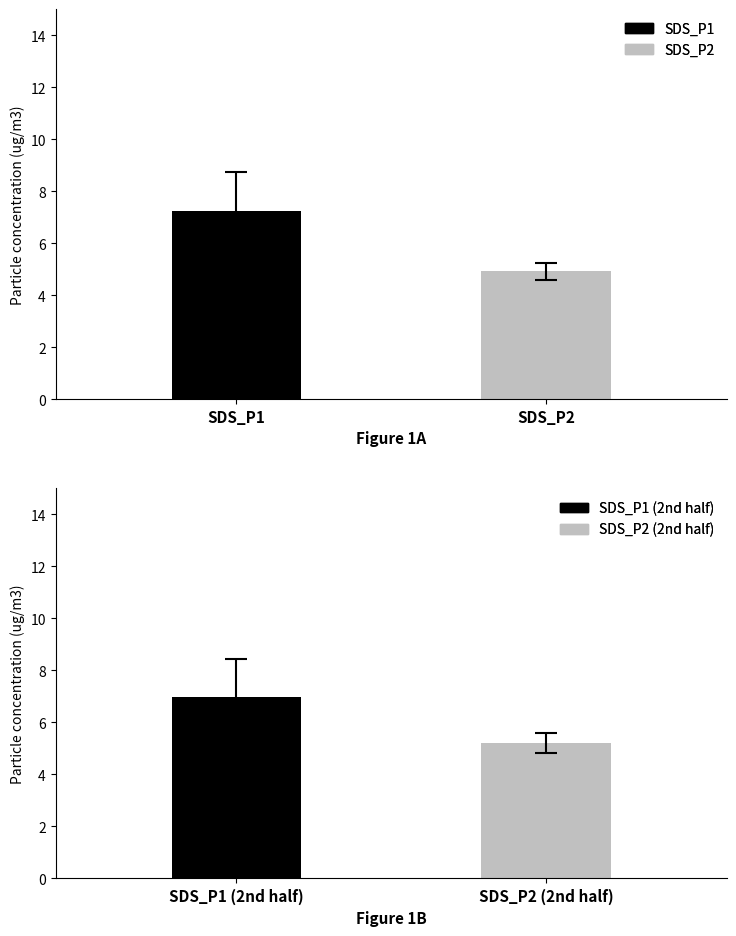

Rank the series by their maximum value, from lowest to highest.

SDS_P2, SDS_P1